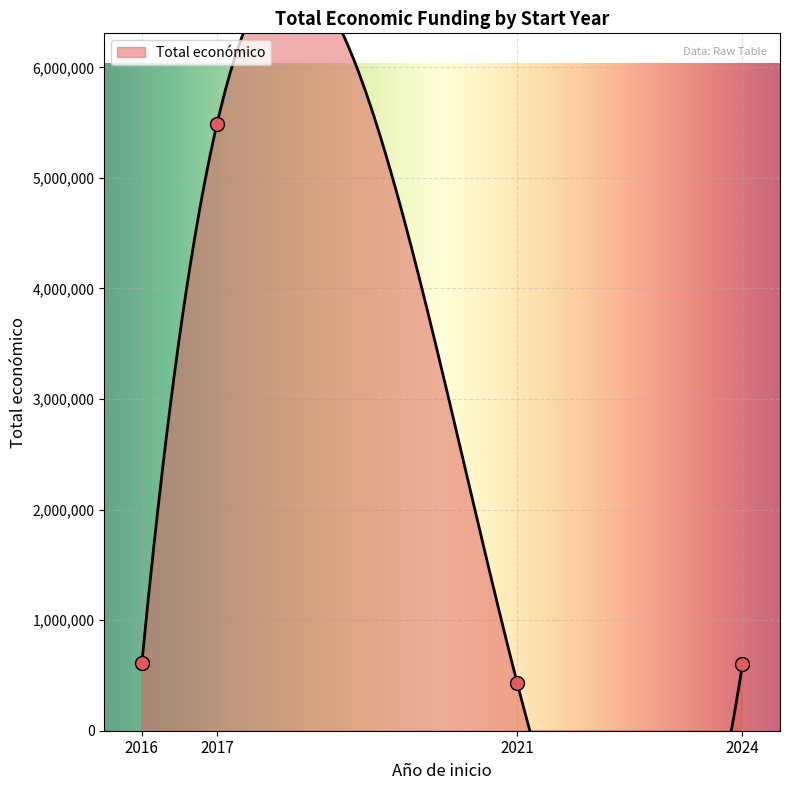

Between 2024 and 2016, which is larger?

2024